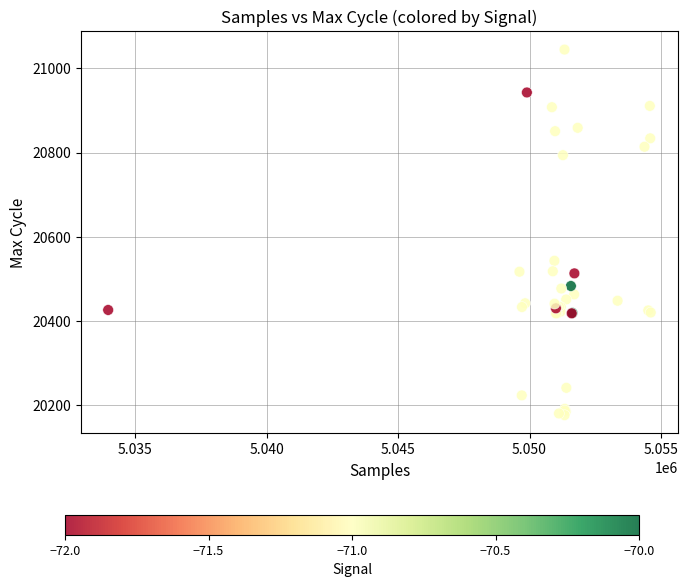

What Y value in the scatter plot is closest to 20610?

20543